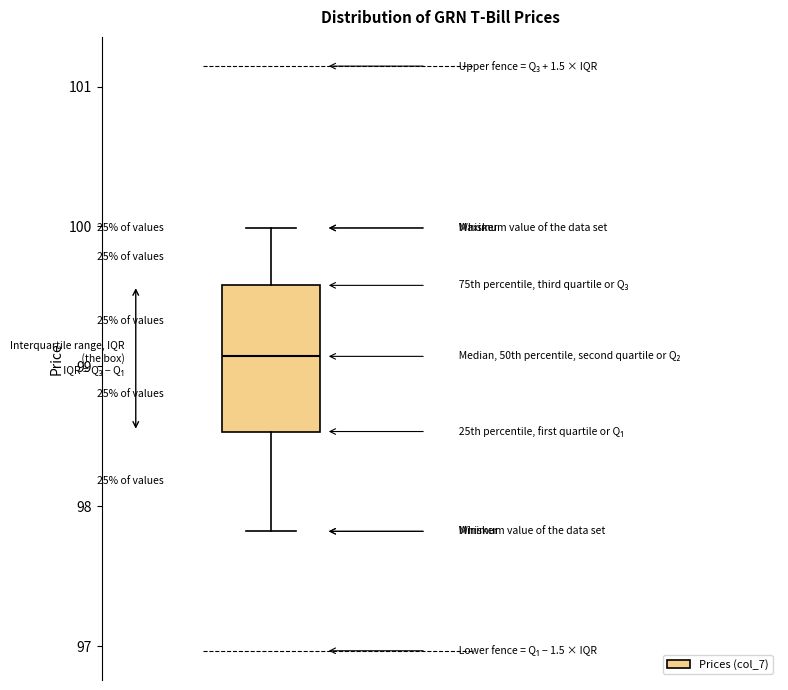

Where does the upper whisker of the box end on the y-axis? The values are not printed on the chart, so give them approximately, as read against the axis.

100.0